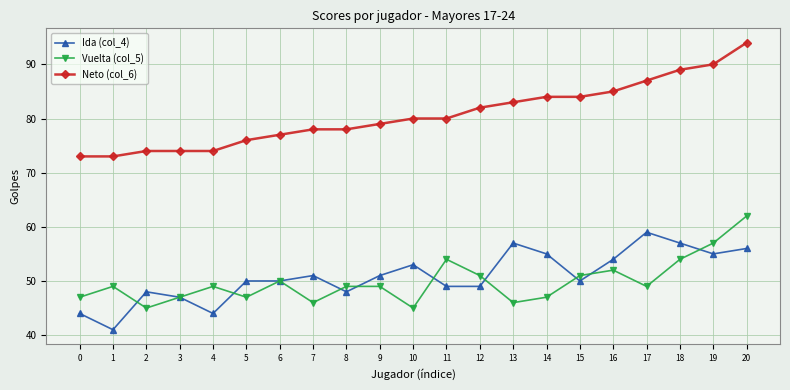

Which category has the lowest value in the Ida (col_4) series?

1